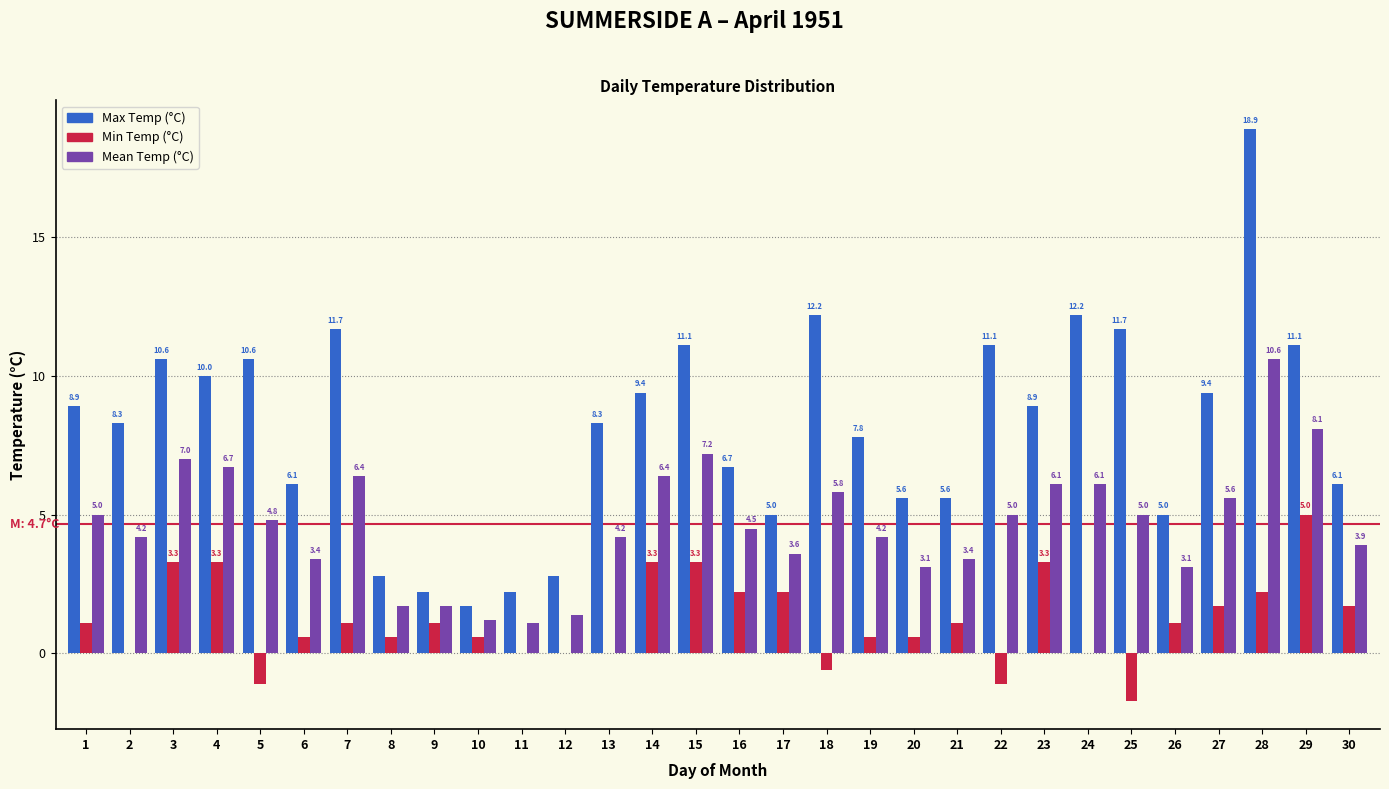

Reading left to right, what are all the values shown in this chart?

Max Temp (°C): 1=8.9	2=8.3	3=10.6	4=10.0	5=10.6	6=6.1	7=11.7	8=2.8	9=2.2	10=1.7	11=2.2	12=2.8	13=8.3	14=9.4	15=11.1	16=6.7	17=5.0	18=12.2	19=7.8	20=5.6	21=5.6	22=11.1	23=8.9	24=12.2	25=11.7	26=5.0	27=9.4	28=18.9	29=11.1	30=6.1
Min Temp (°C): 1=1.1	2=0.0	3=3.3	4=3.3	5=-1.1	6=0.6	7=1.1	8=0.6	9=1.1	10=0.6	11=0.0	12=0.0	13=0.0	14=3.3	15=3.3	16=2.2	17=2.2	18=-0.6	19=0.6	20=0.6	21=1.1	22=-1.1	23=3.3	24=0.0	25=-1.7	26=1.1	27=1.7	28=2.2	29=5.0	30=1.7
Mean Temp (°C): 1=5.0	2=4.2	3=7.0	4=6.7	5=4.8	6=3.4	7=6.4	8=1.7	9=1.7	10=1.2	11=1.1	12=1.4	13=4.2	14=6.4	15=7.2	16=4.5	17=3.6	18=5.8	19=4.2	20=3.1	21=3.4	22=5.0	23=6.1	24=6.1	25=5.0	26=3.1	27=5.6	28=10.6	29=8.1	30=3.9